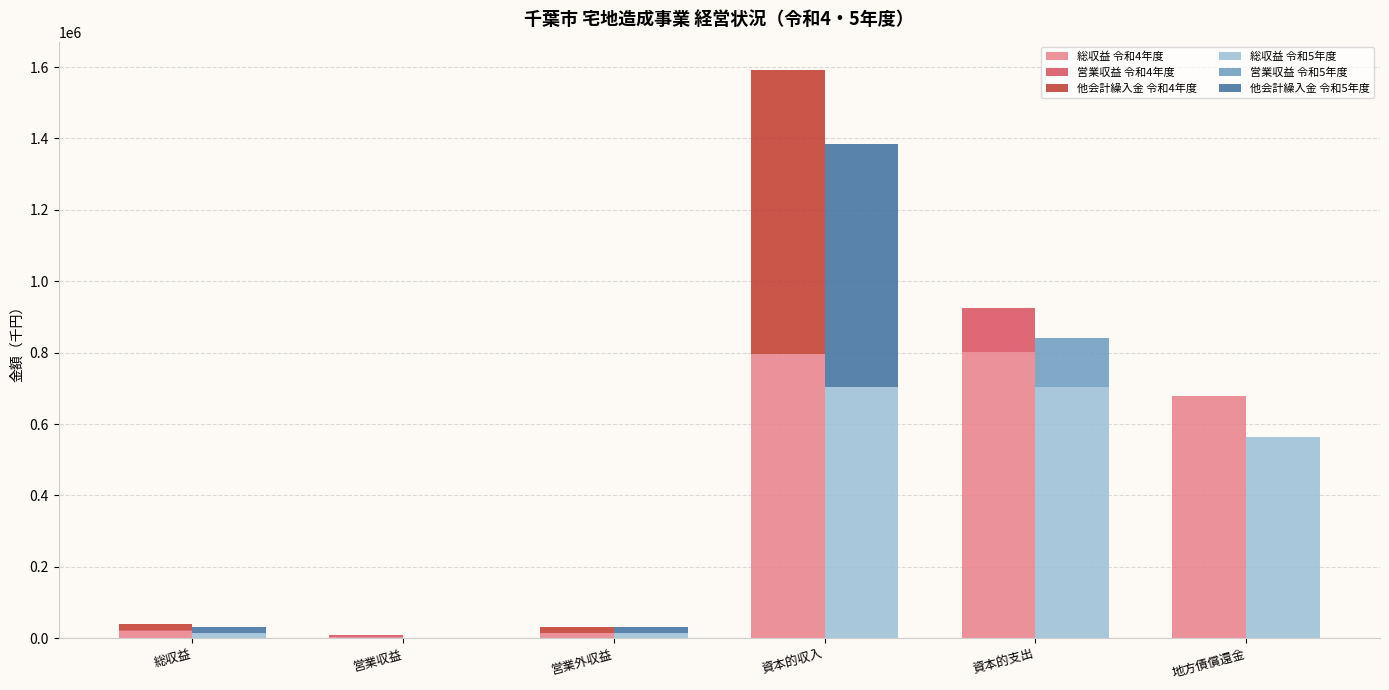

What is the average value of the 他会計繰入金 令和5年度 series?

118747